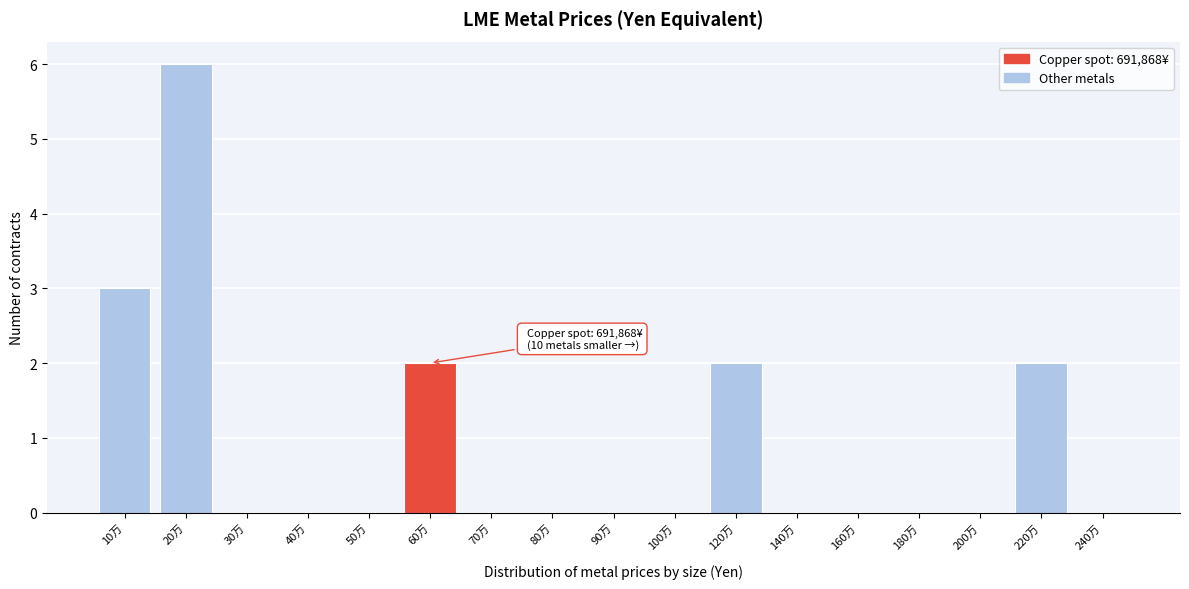

Reading right to left, transcribe all the data shown in this chart.

240万=0	220万=2	200万=0	180万=0	160万=0	140万=0	120万=2	100万=0	90万=0	80万=0	70万=0	60万=2	50万=0	40万=0	30万=0	20万=6	10万=3